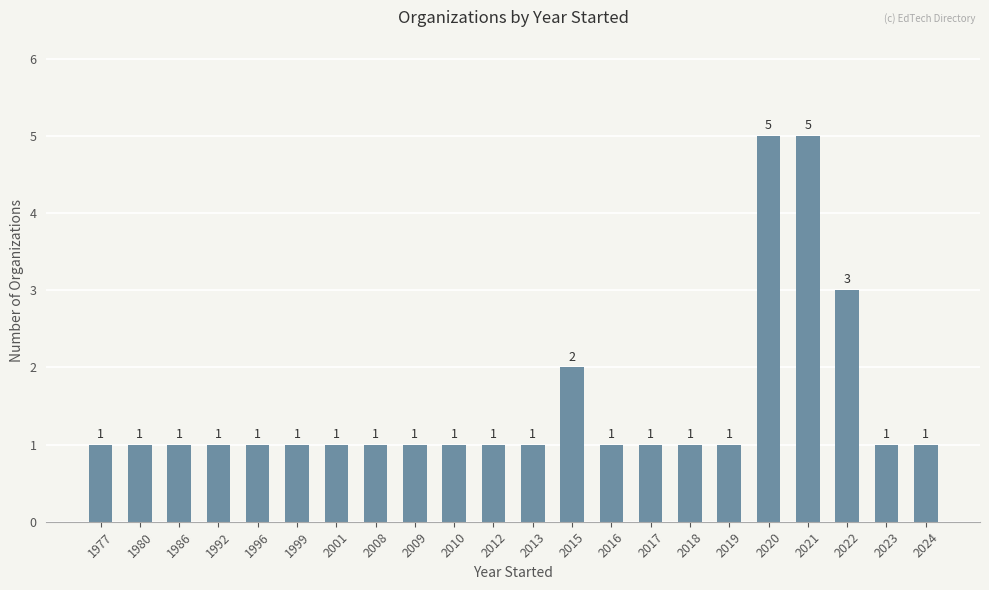

Count the number of values greater than 1.

4